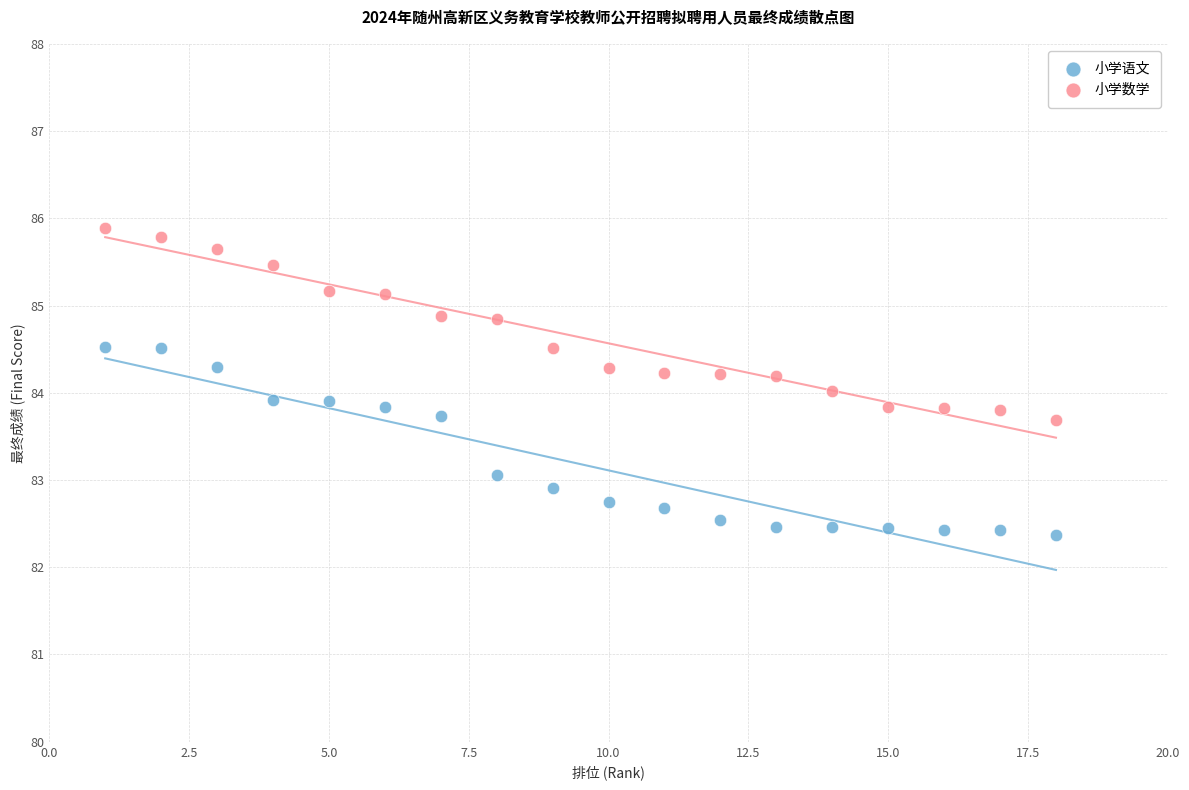

Which series reaches the maximum Y coordinate?

小学数学